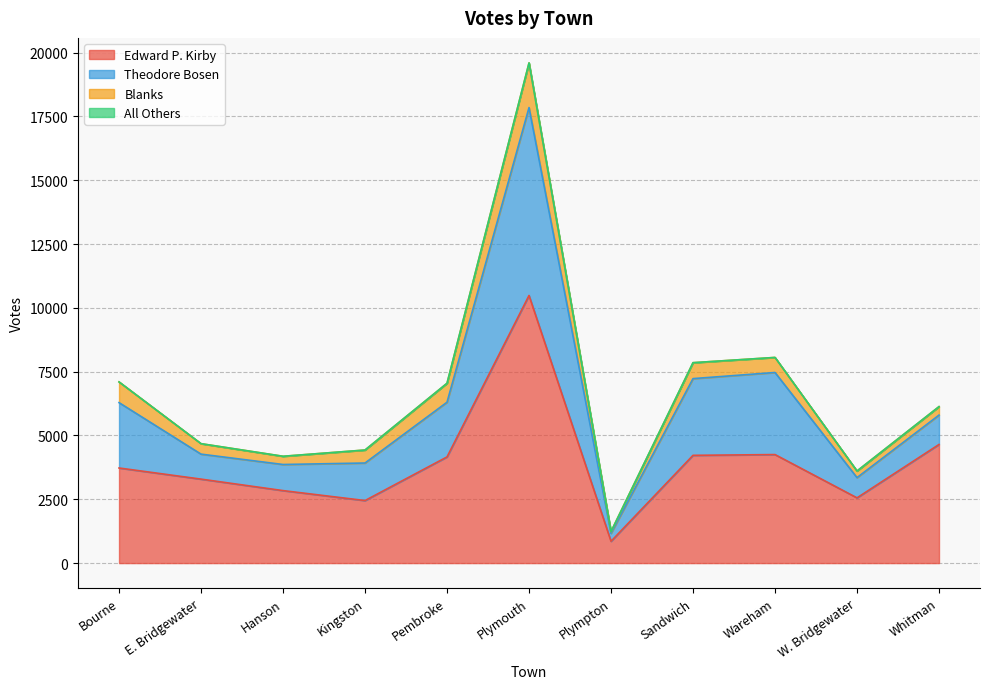

What is the highest value of the Edward P. Kirby series?

10486